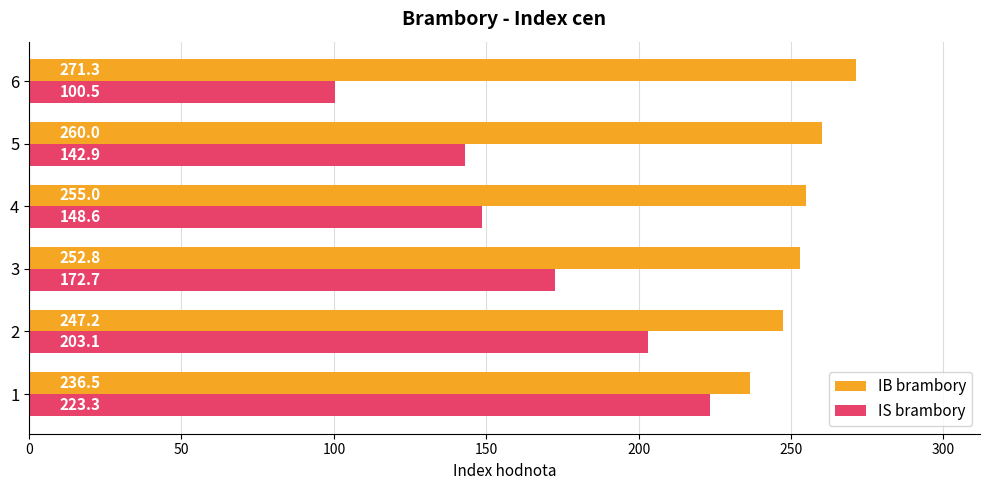

Is it true that IS brambory equals 69.5 at 4?

False